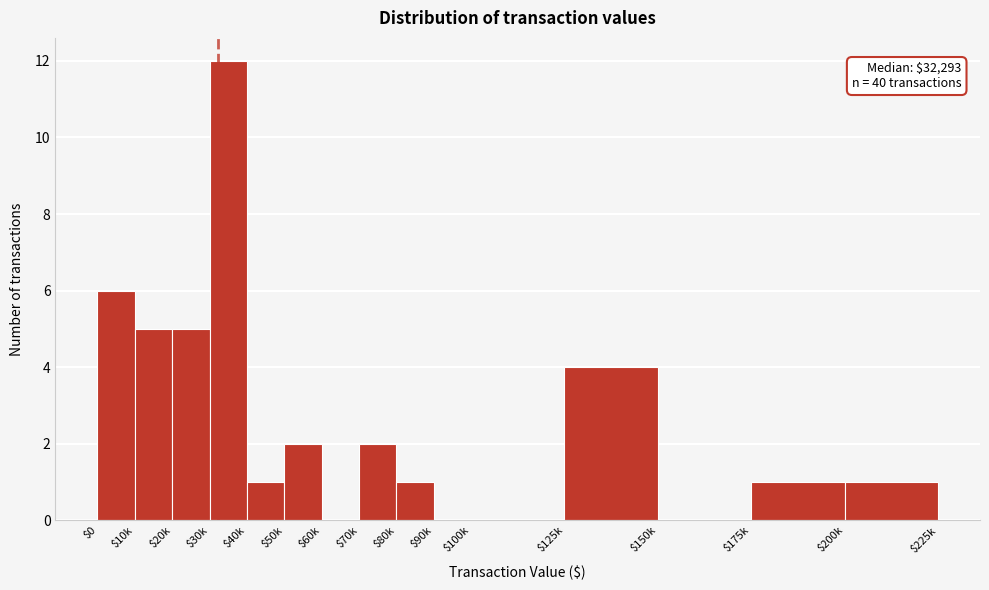

The value at $175k is 1. True or false?

True